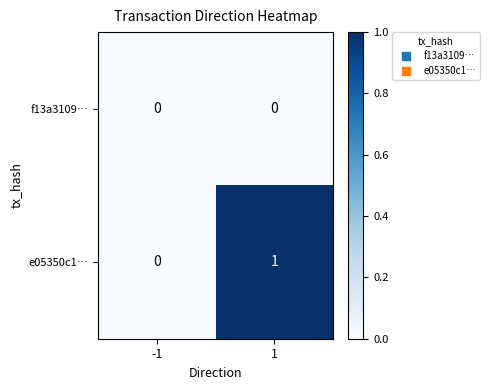

Count the number of categories in the chart.

2